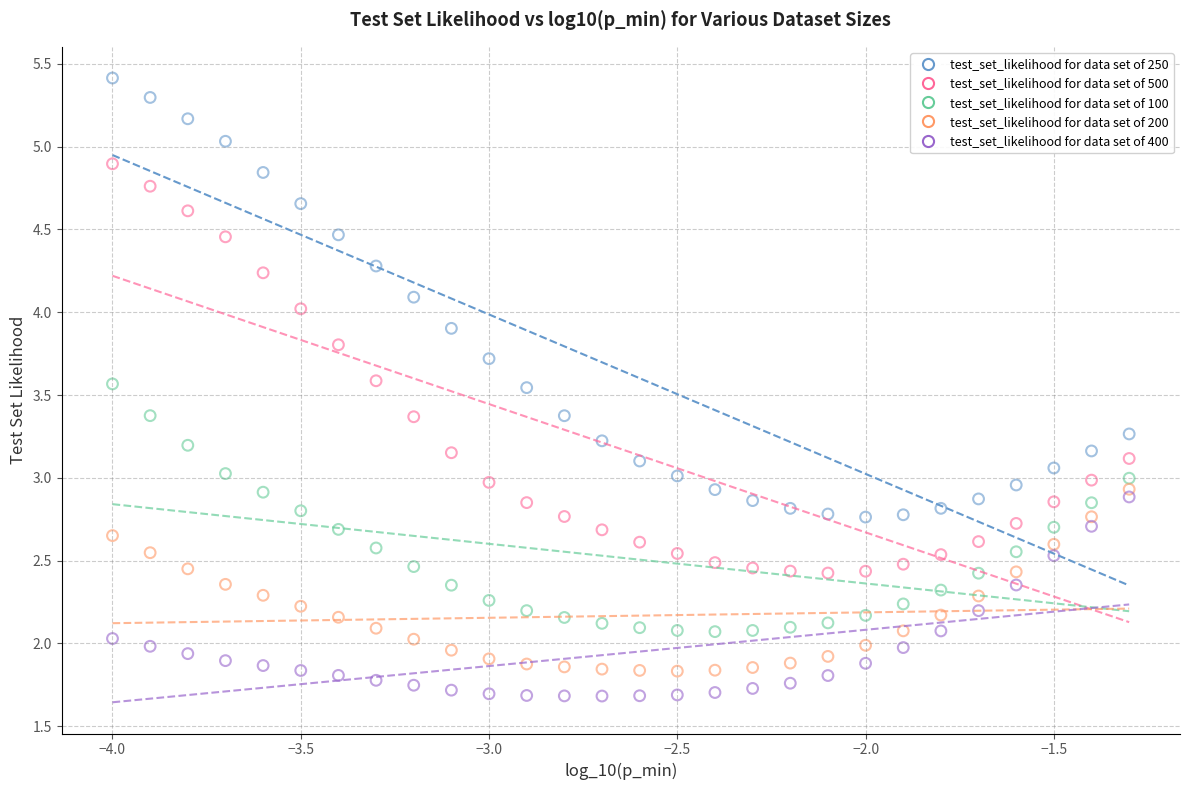

Which series has the largest Y range (max minus min)?

test_set_likelihood for data set of 250